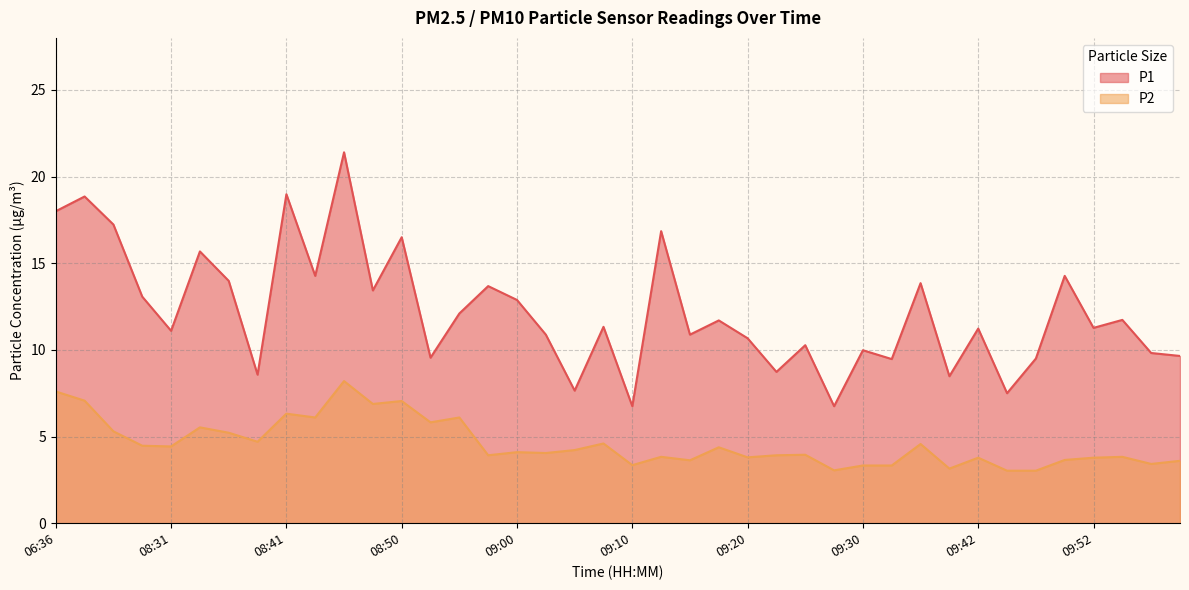

What is the spread (max minus min) of values at 08:55?

6.0